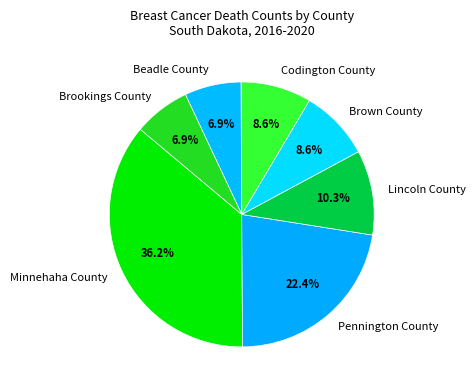

Is Codington County the majority of the pie?

No